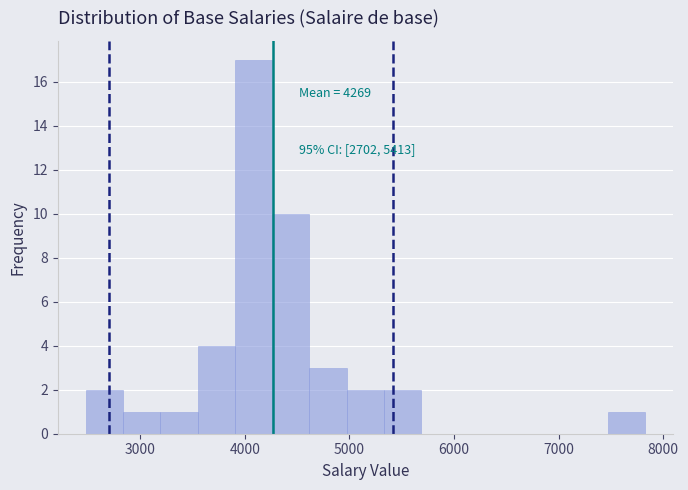

Read against the x-axis, roughly where is the centre of the tallest bar?

4100